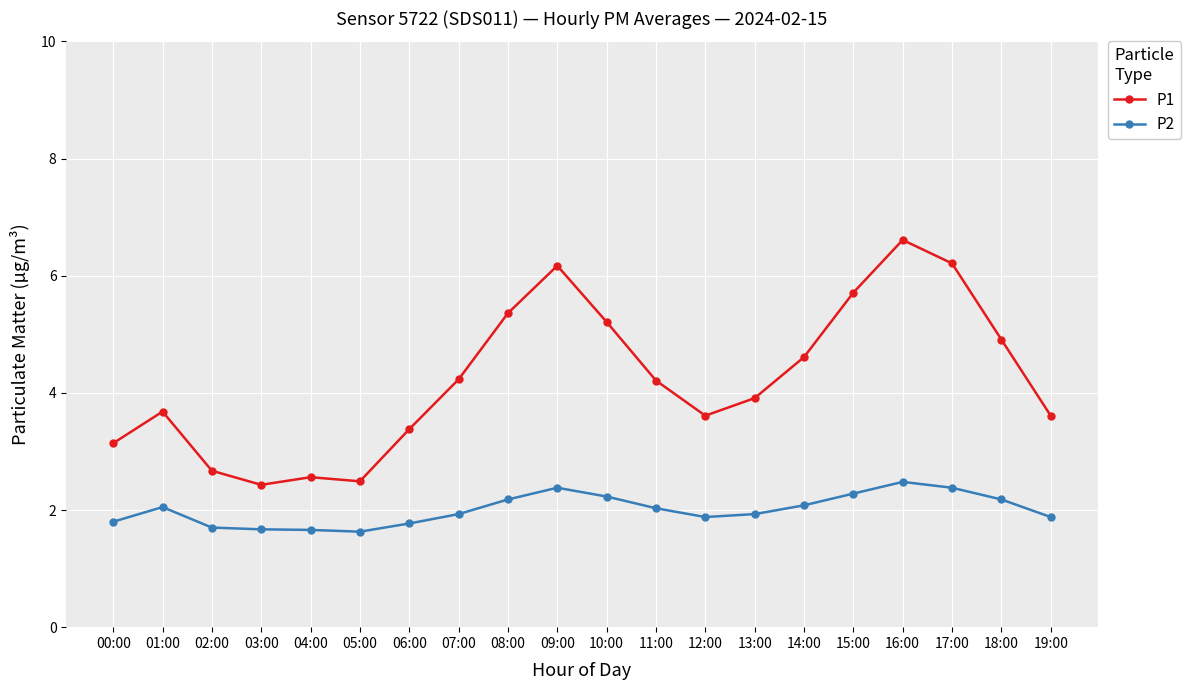

Which series changed the most between 00:00 and 11:00?

P1